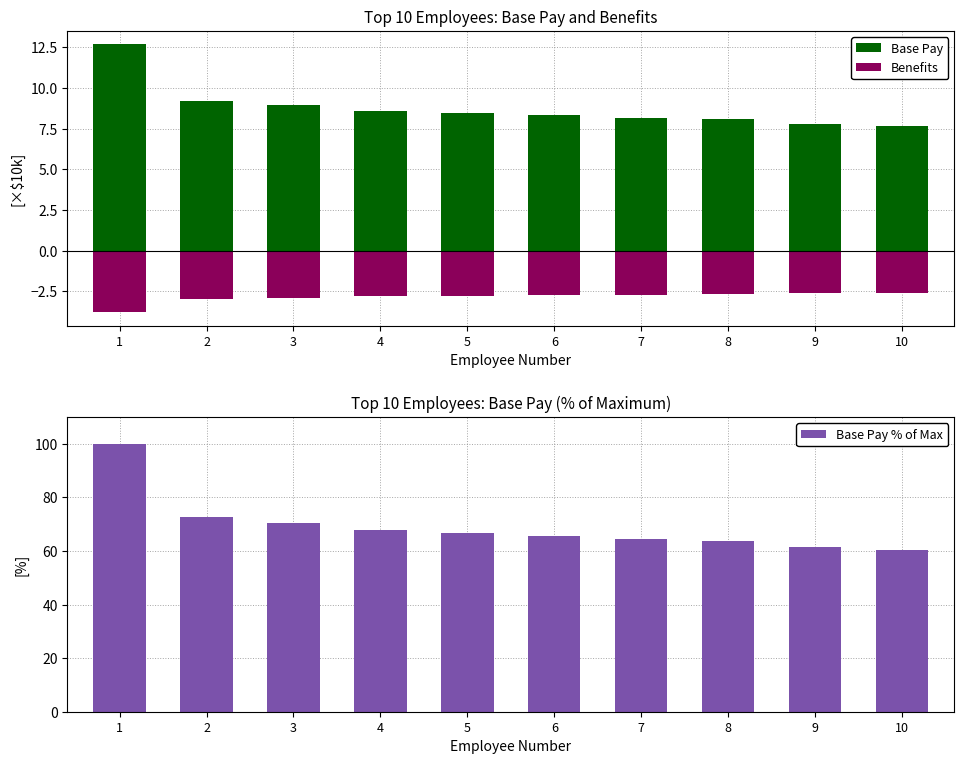

Are the bars grouped side by side (vs. stacked)?

Yes